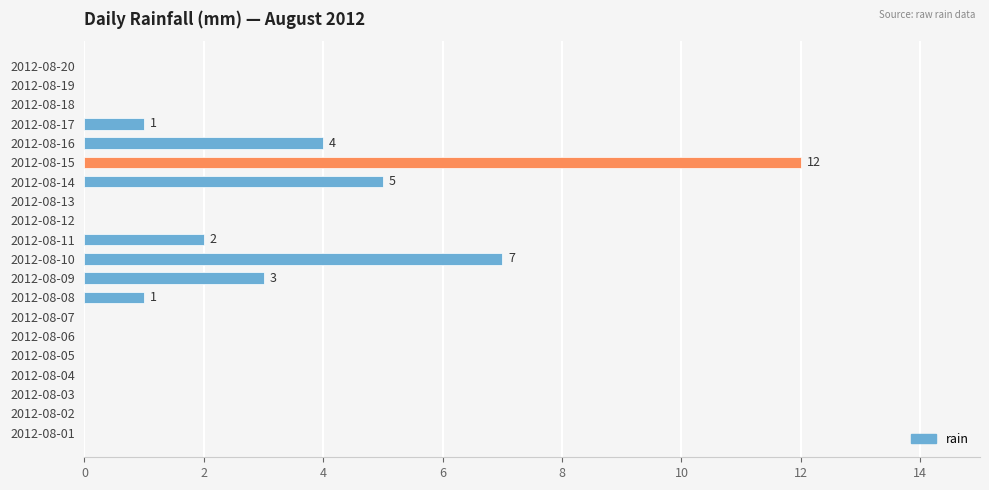

Reading bottom to top, list all the values displayed in this chart.

2012-08-01=0	2012-08-02=0	2012-08-03=0	2012-08-04=0	2012-08-05=0	2012-08-06=0	2012-08-07=0	2012-08-08=1	2012-08-09=3	2012-08-10=7	2012-08-11=2	2012-08-12=0	2012-08-13=0	2012-08-14=5	2012-08-15=12	2012-08-16=4	2012-08-17=1	2012-08-18=0	2012-08-19=0	2012-08-20=0